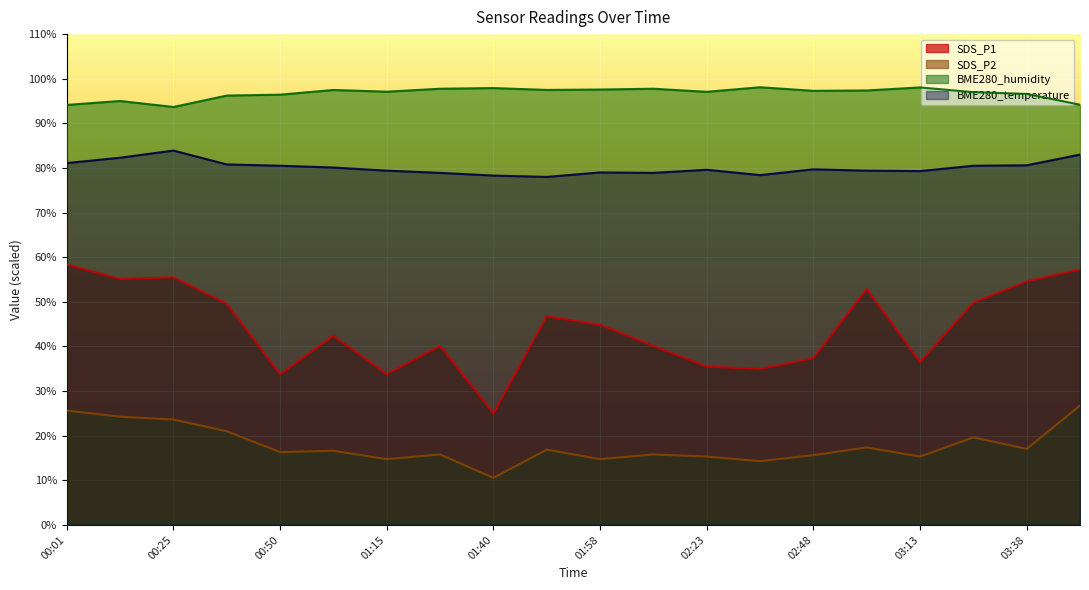

Rank the series at 03:00 from highest to lowest value.

BME280_humidity, BME280_temperature, SDS_P1, SDS_P2